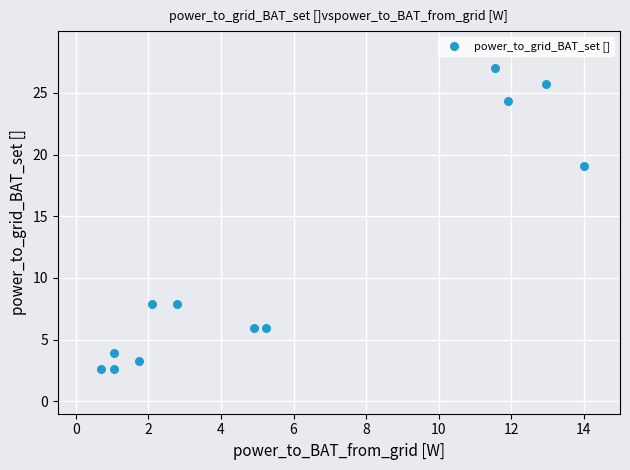

What Y value in the scatter plot is closest to 14?

19.1